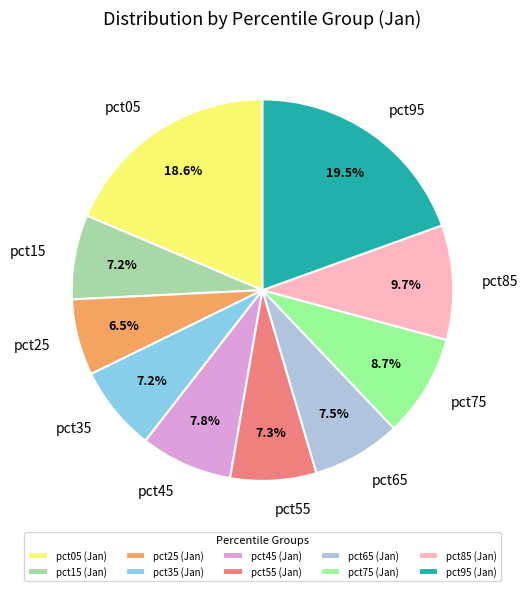

Between pct45 and pct05, which is larger?

pct05